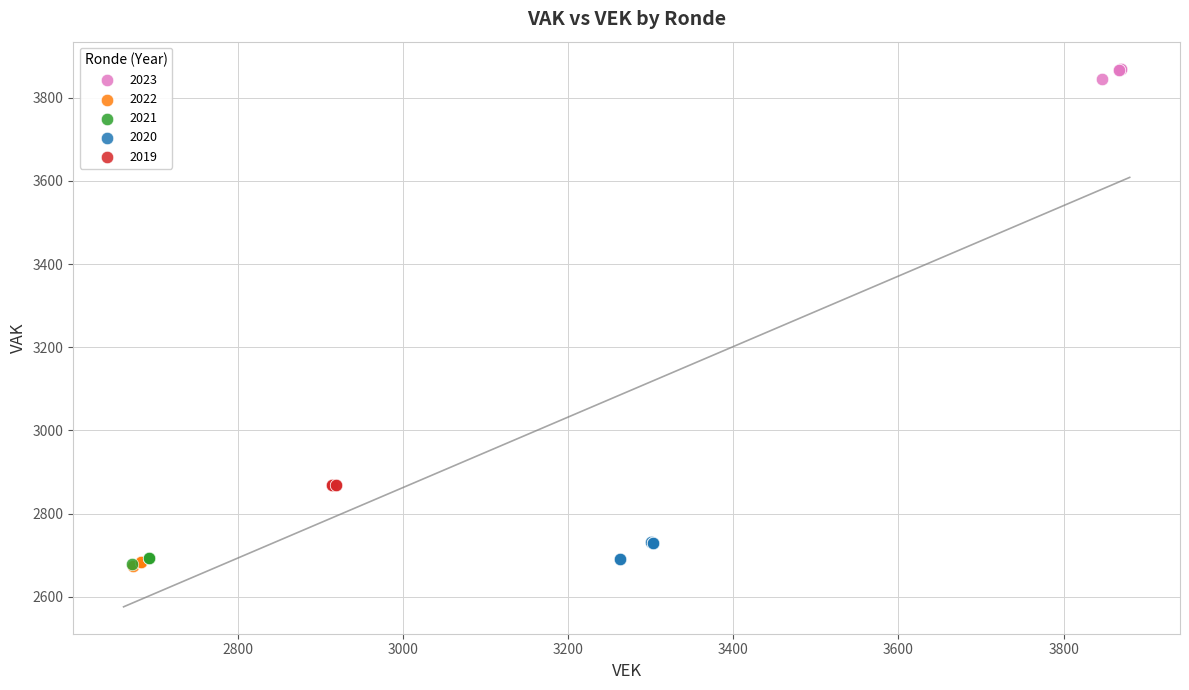

Which series contains the highest Y value?

2023